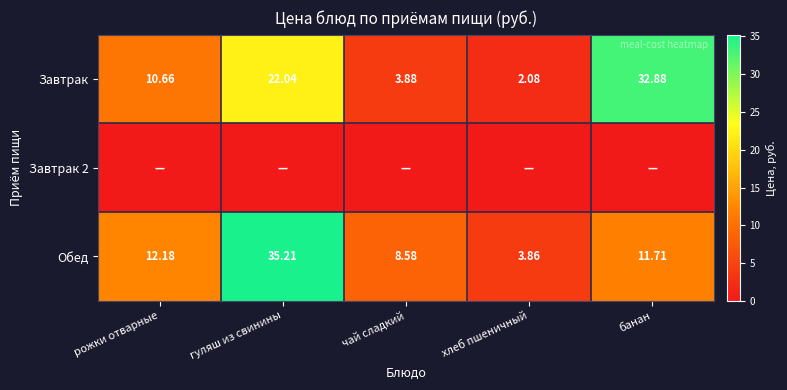

List the labels in order of Обед value, smallest first.

хлеб пшеничный, чай сладкий, банан, рожки отварные, гуляш из свинины